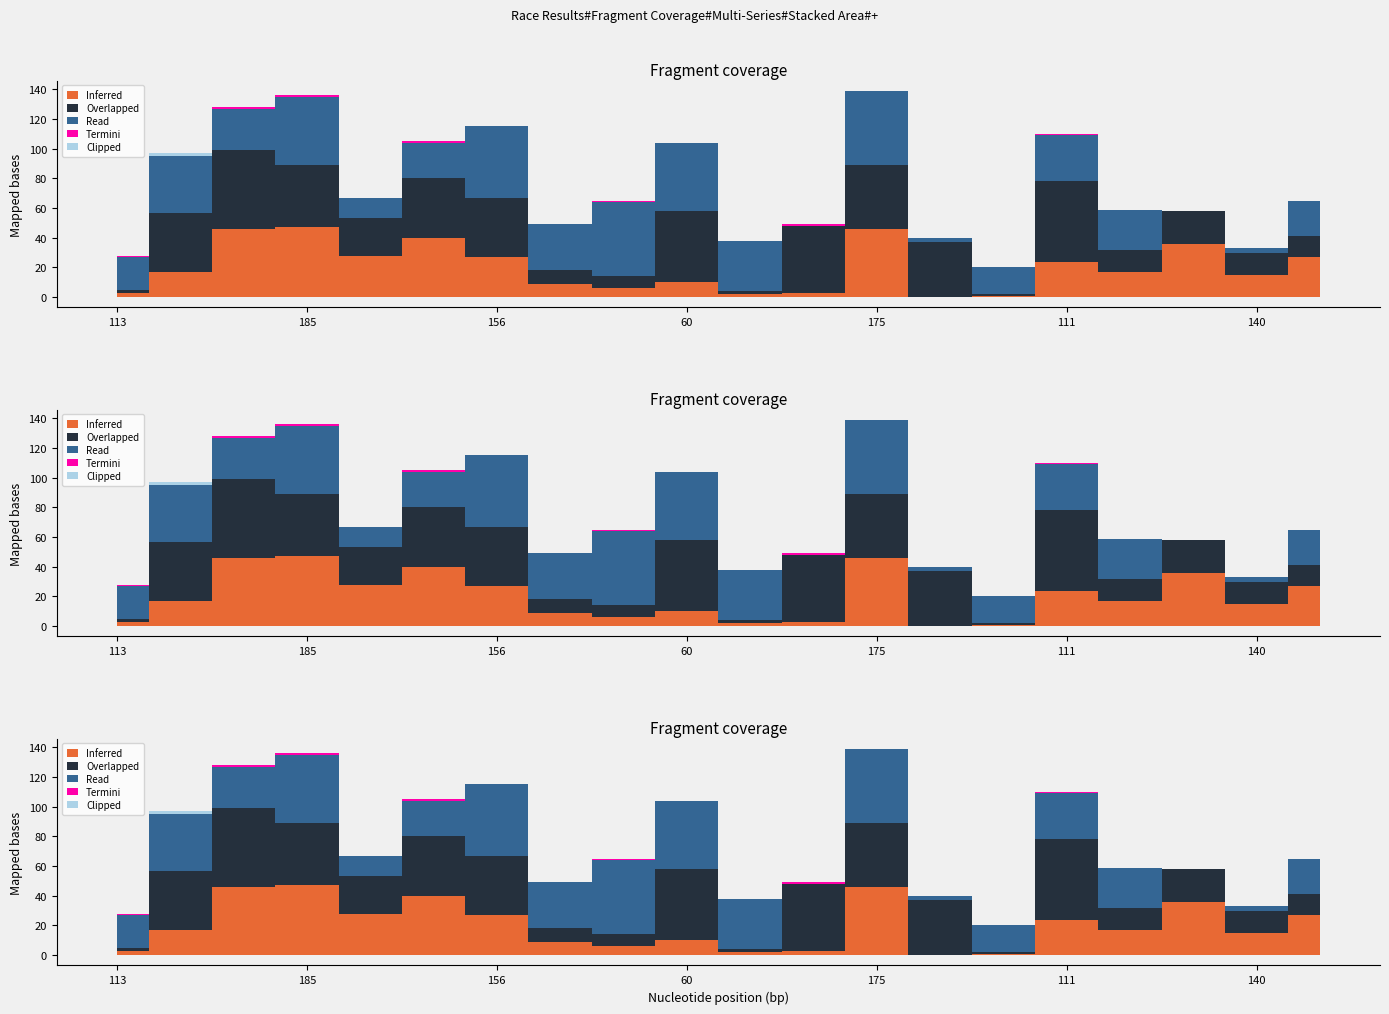

Which has a higher value, 143 or 113?

143